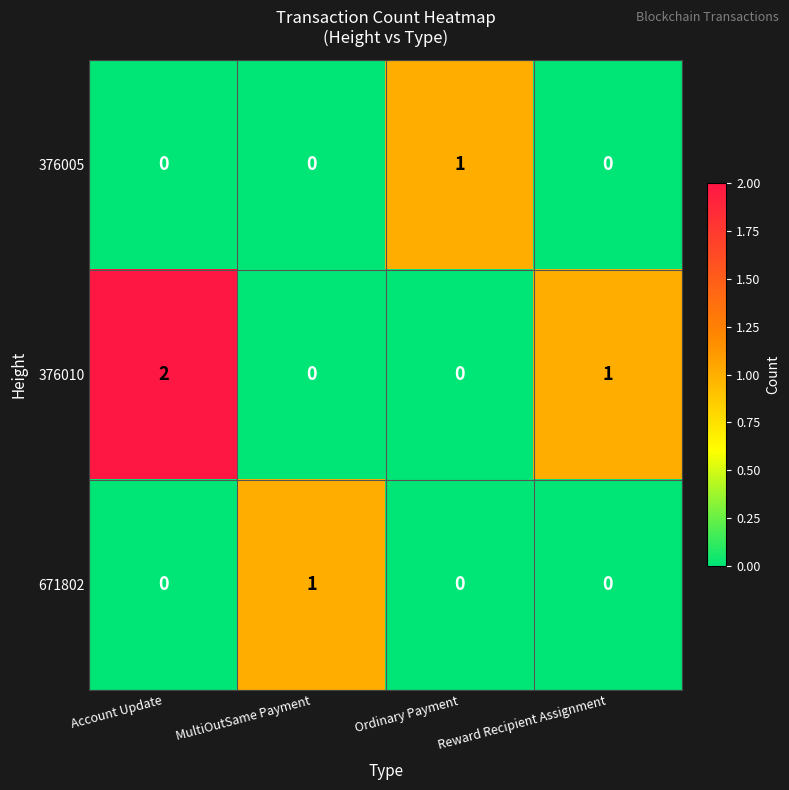

Which series has the largest total across all categories?

376010